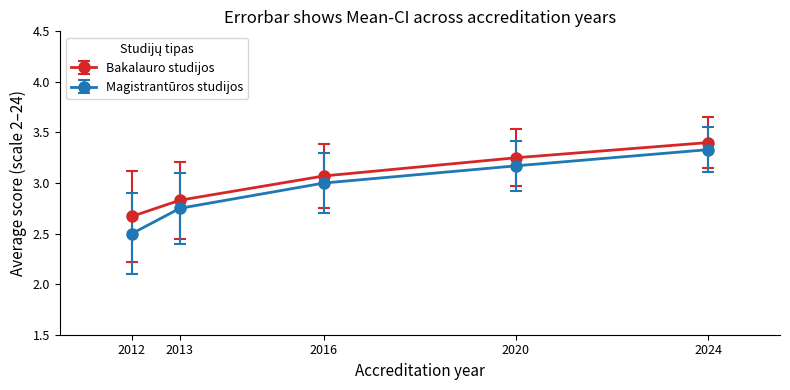

Which series has the largest range (max minus min)?

Magistrantūros studijos